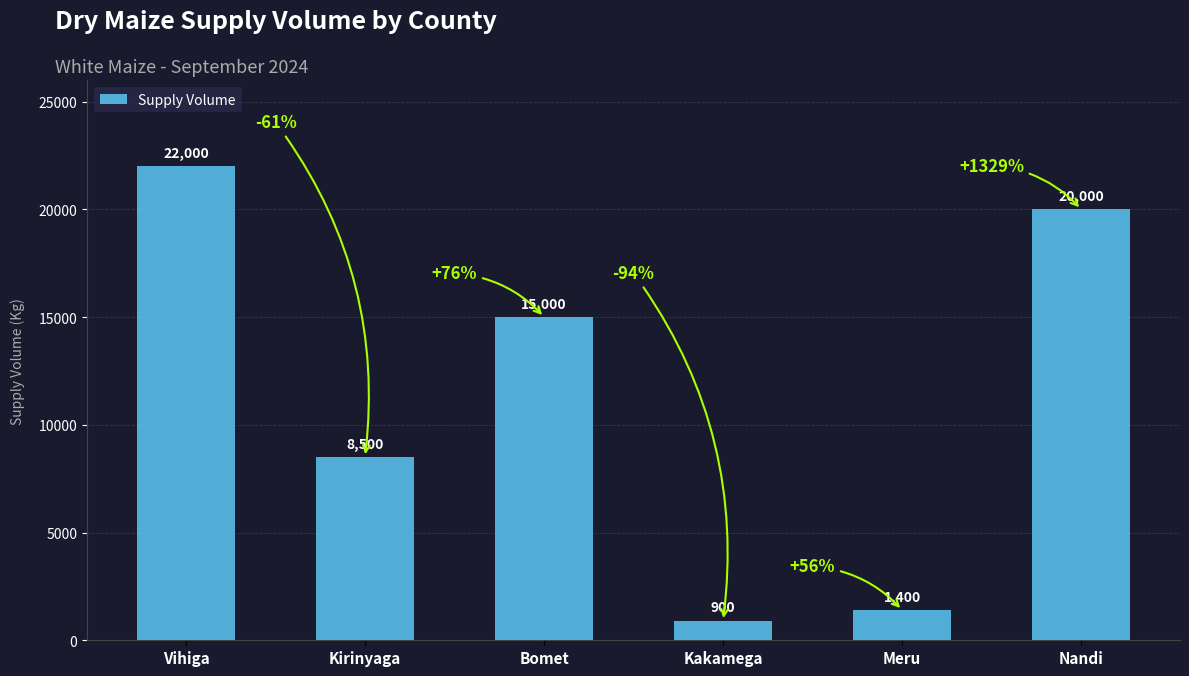

Which category has the highest value across all series?

Vihiga